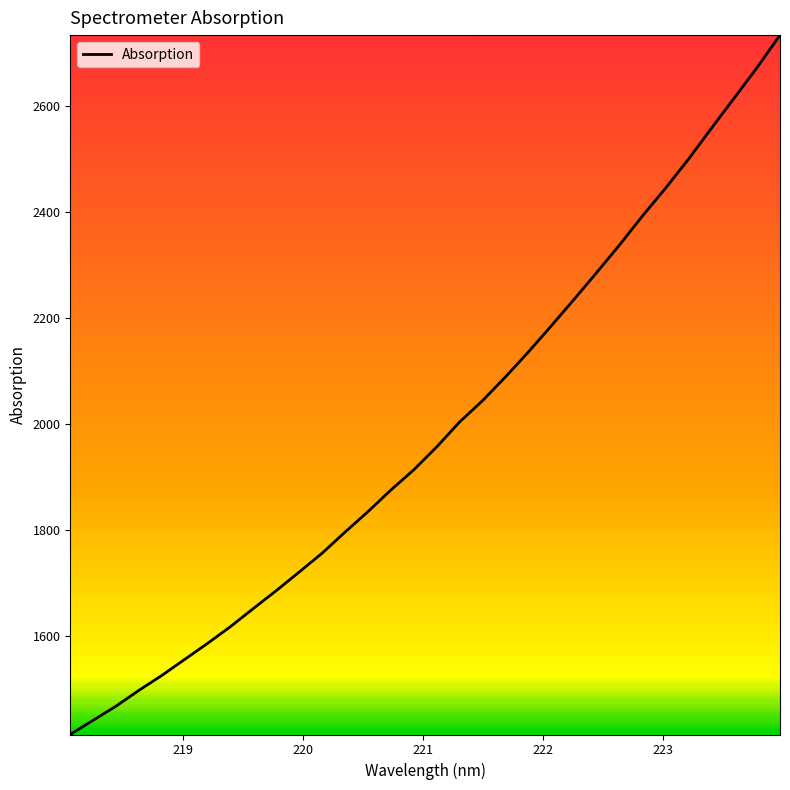

What is the minimum value shown in the chart?

1415.2